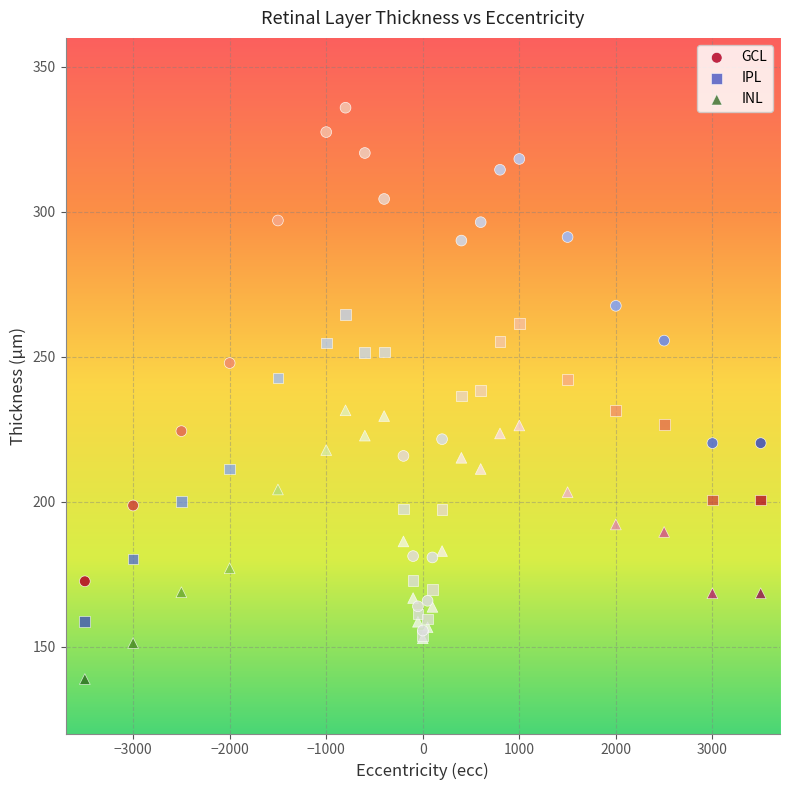

Which series reaches the minimum Y coordinate?

INL